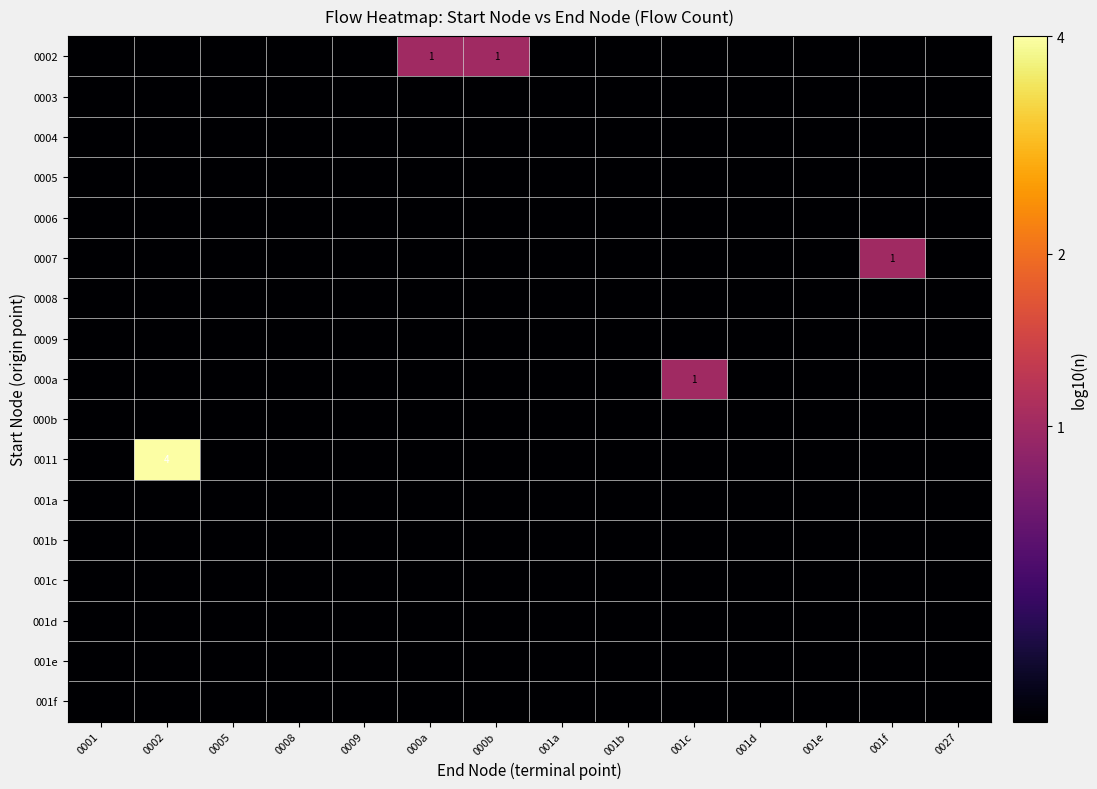

True or false: 0008 has a value of 0.0 at 0009.

True